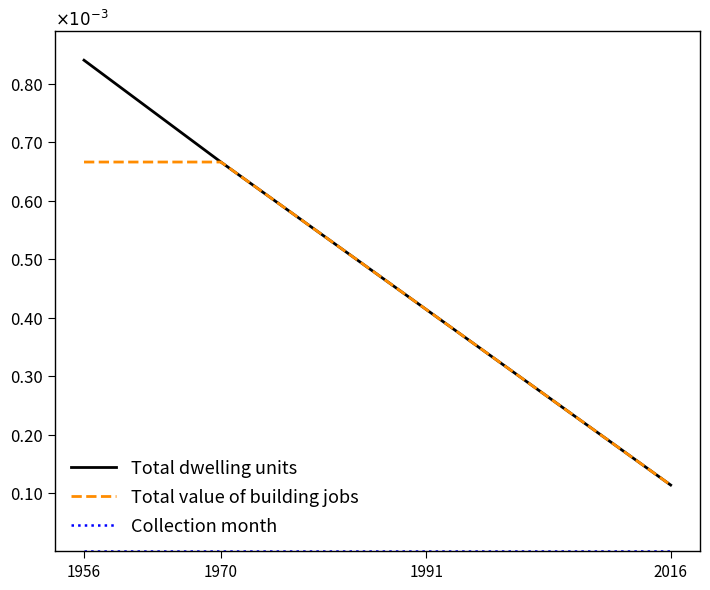

True or false: Total dwelling units has a value of 0.2 at 1991.

False